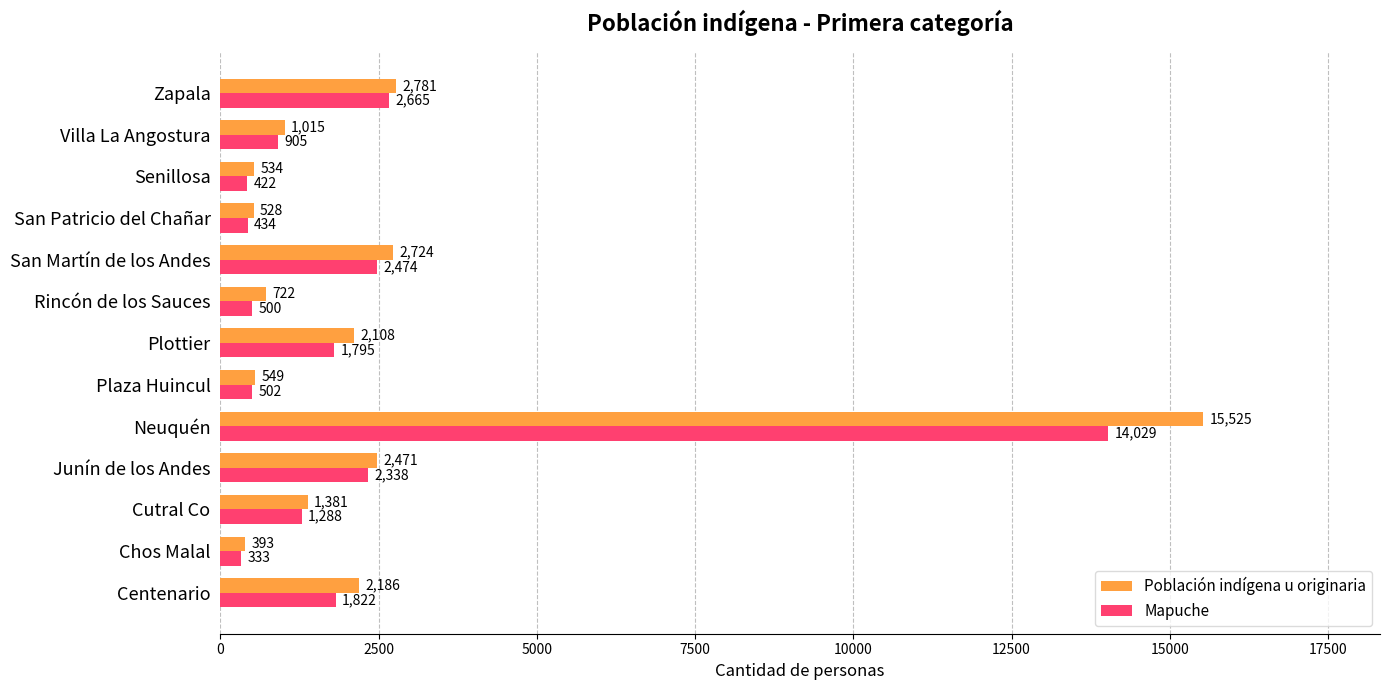

What is the smallest value displayed?

333